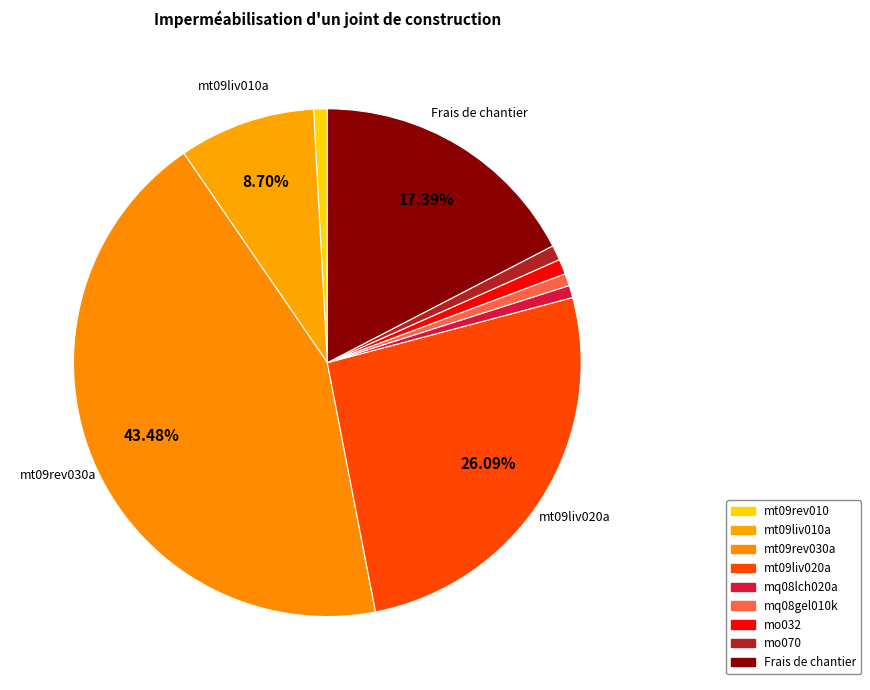

Count the number of slices in the pie.

9